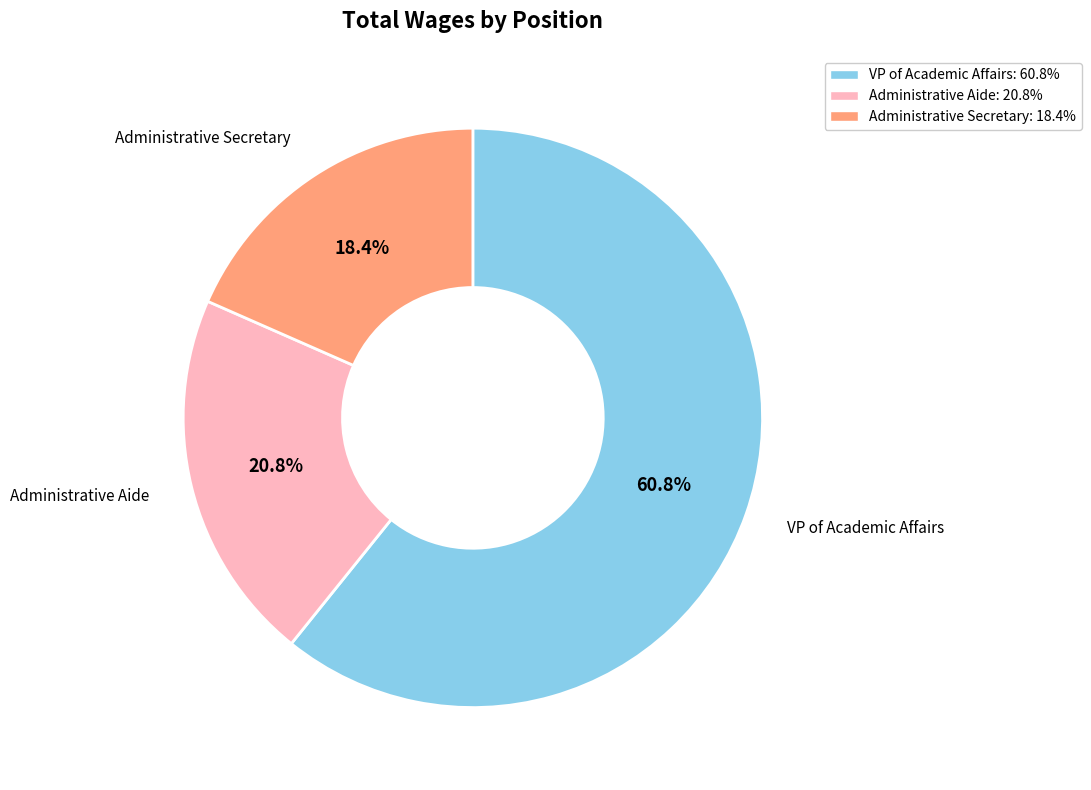

Is there a majority slice in this chart?

Yes